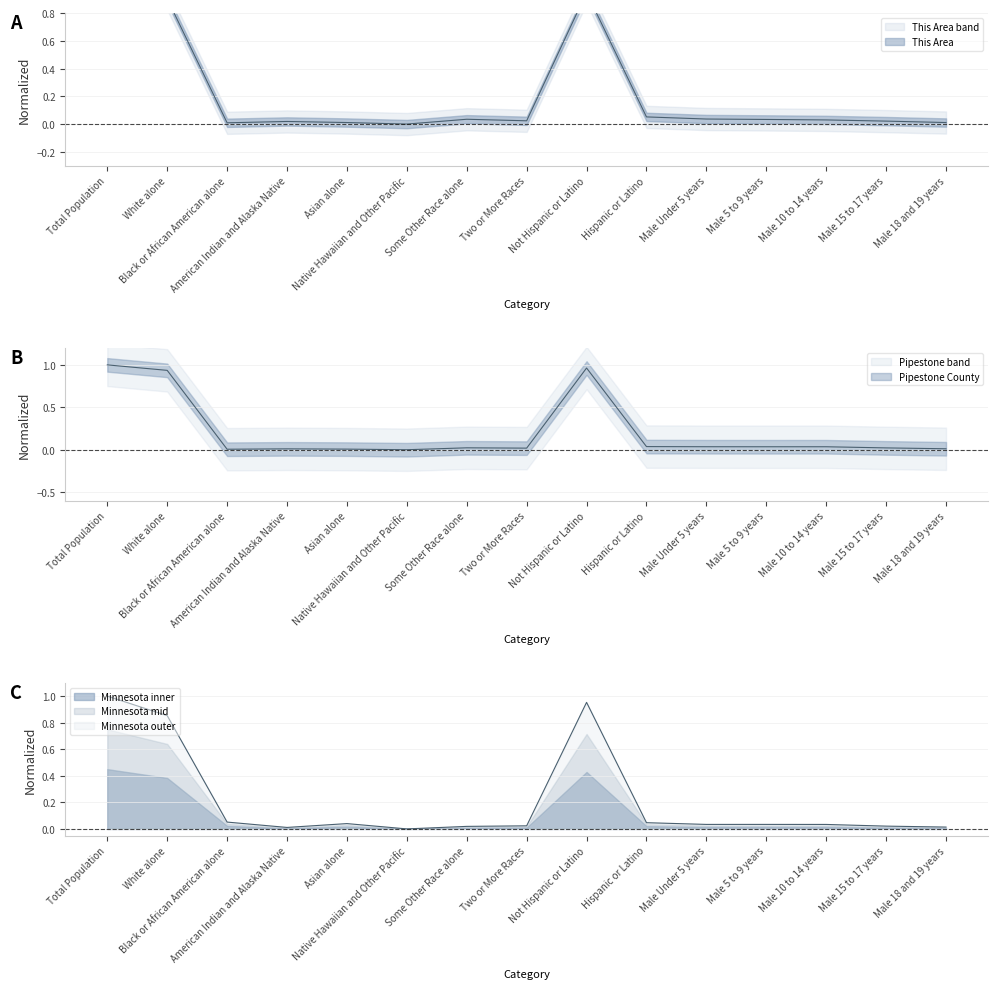

Is it true that This Area equals 0.0 at Male Under 5 years?

True